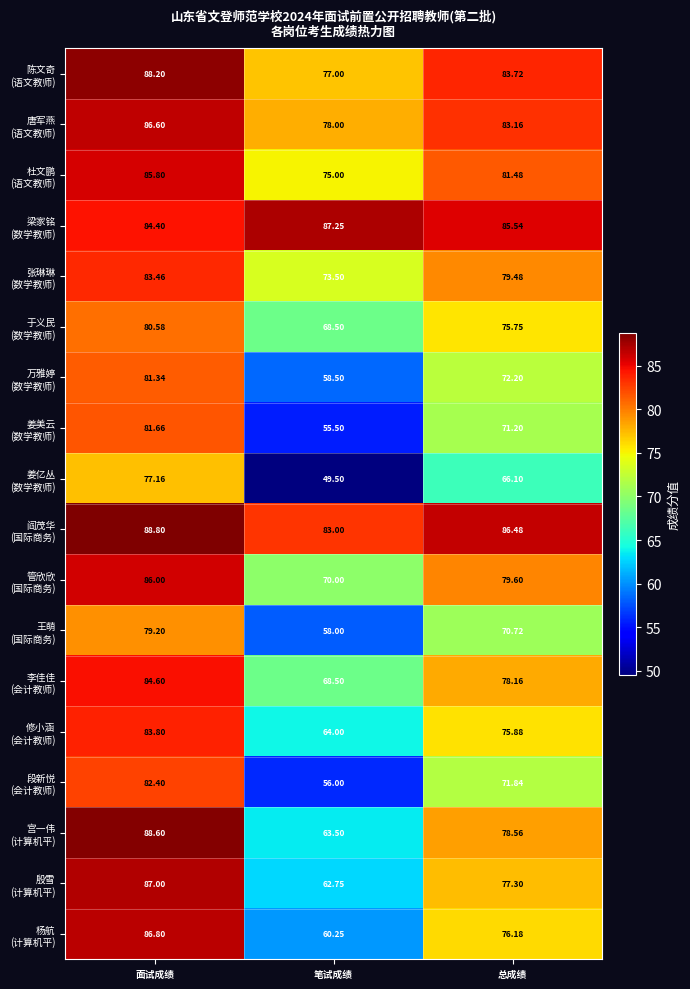

At which category is the sum across all series the highest?

面试成绩